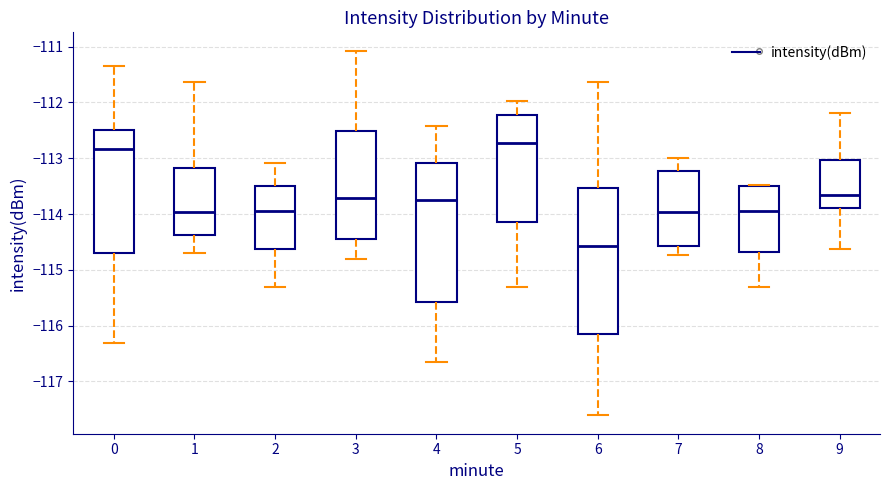

Comparing the boxes themselves (not the whiskers), which one is the tallest?

6